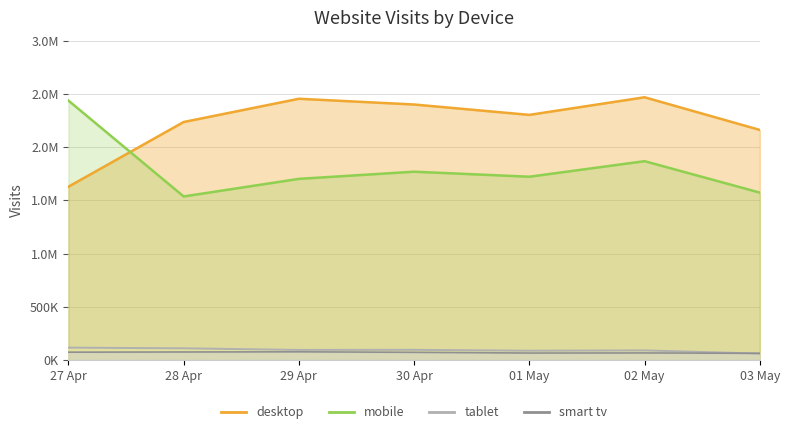

Rank the series at 03 May from highest to lowest value.

desktop, mobile, smart tv, tablet